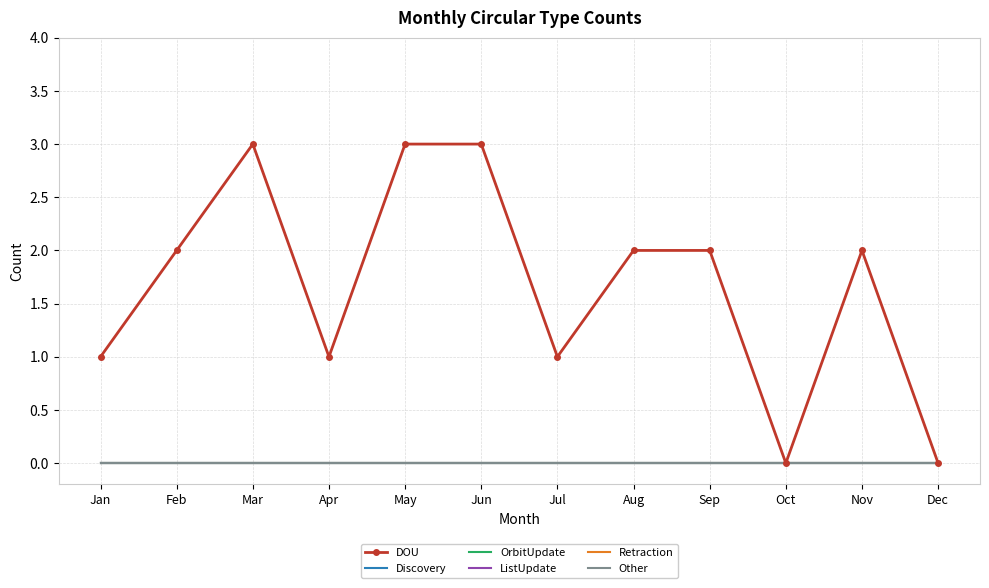

Reading left to right, list all the values displayed in this chart.

DOU: 1	2	3	1	3	3	1	2	2	0	2	0
Discovery: 0	0	0	0	0	0	0	0	0	0	0	0
OrbitUpdate: 0	0	0	0	0	0	0	0	0	0	0	0
ListUpdate: 0	0	0	0	0	0	0	0	0	0	0	0
Retraction: 0	0	0	0	0	0	0	0	0	0	0	0
Other: 0	0	0	0	0	0	0	0	0	0	0	0